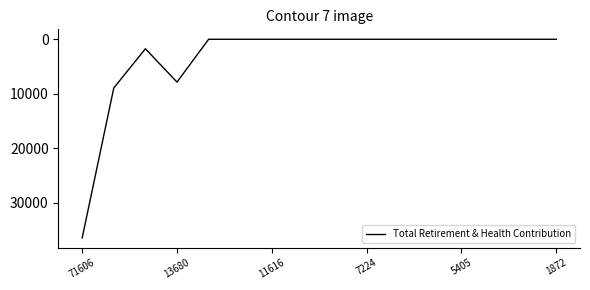

What is the average value?

3441